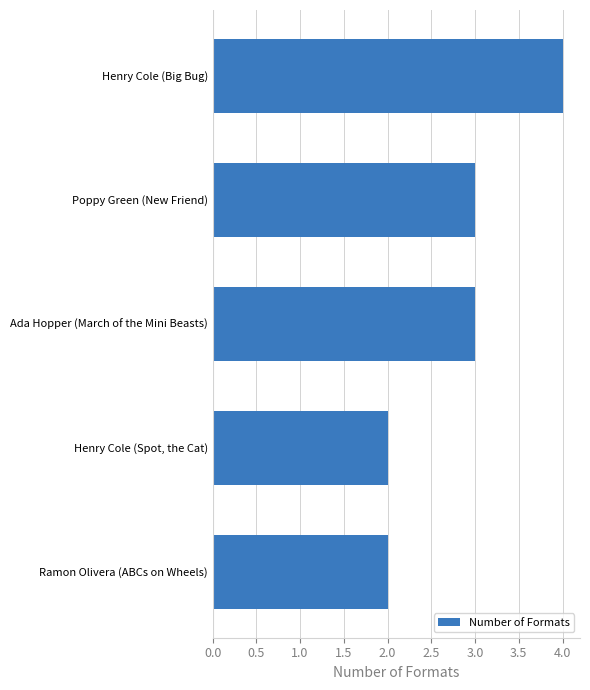

Reading bottom to top, list all the values displayed in this chart.

Ramon Olivera (ABCs on Wheels)=2	Henry Cole (Spot, the Cat)=2	Ada Hopper (March of the Mini Beasts)=3	Poppy Green (New Friend)=3	Henry Cole (Big Bug)=4